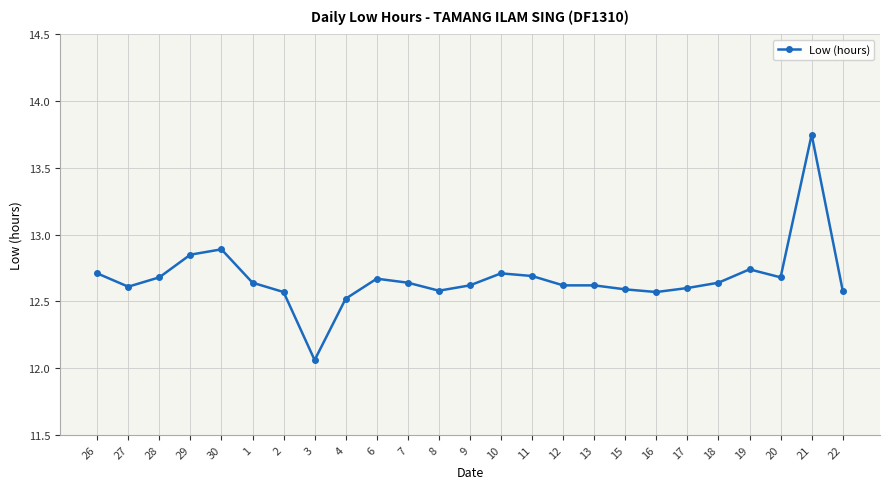

What is the label of the 24th point from the left?

21